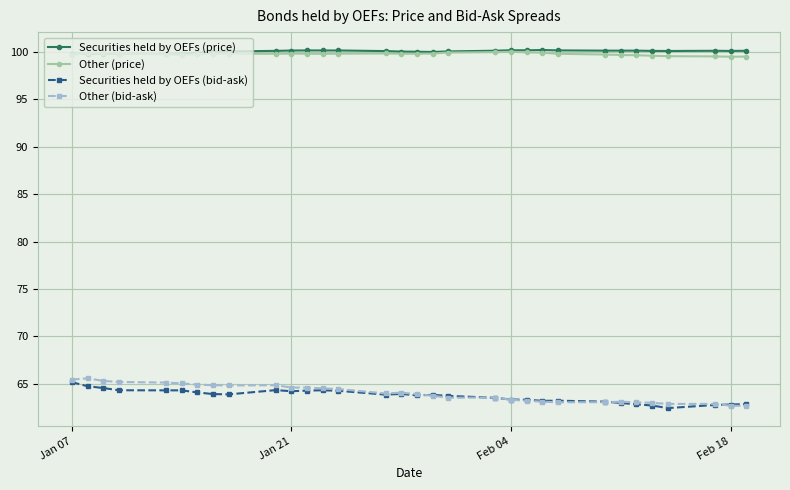

True or false: Other (bid-ask) has more than 0 interior local peaks.

True